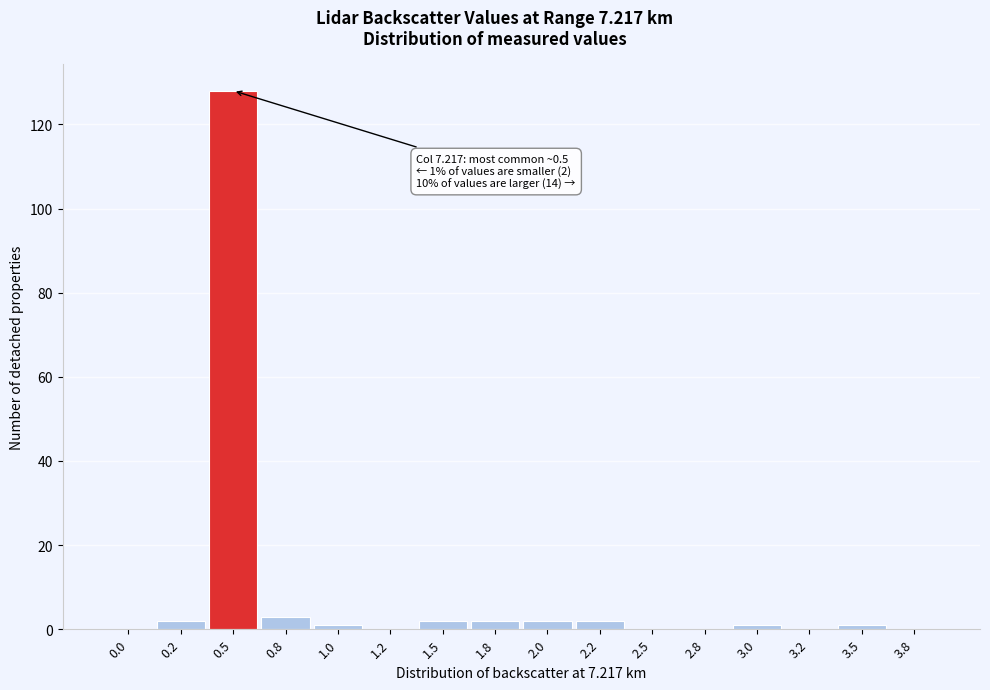

Reading left to right, what are all the values shown in this chart?

0.0=0	0.2=2	0.5=128	0.8=3	1.0=1	1.2=0	1.5=2	1.8=2	2.0=2	2.2=2	2.5=0	2.8=0	3.0=1	3.2=0	3.5=1	3.8=0